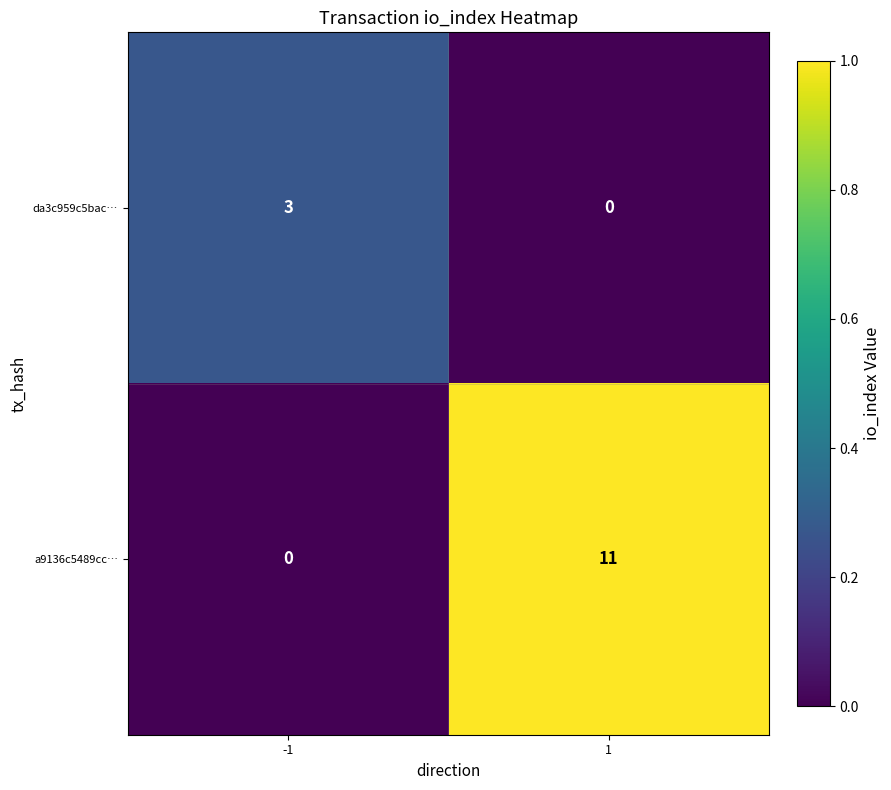

Which series has the largest range (max minus min)?

a9136c5489cc…